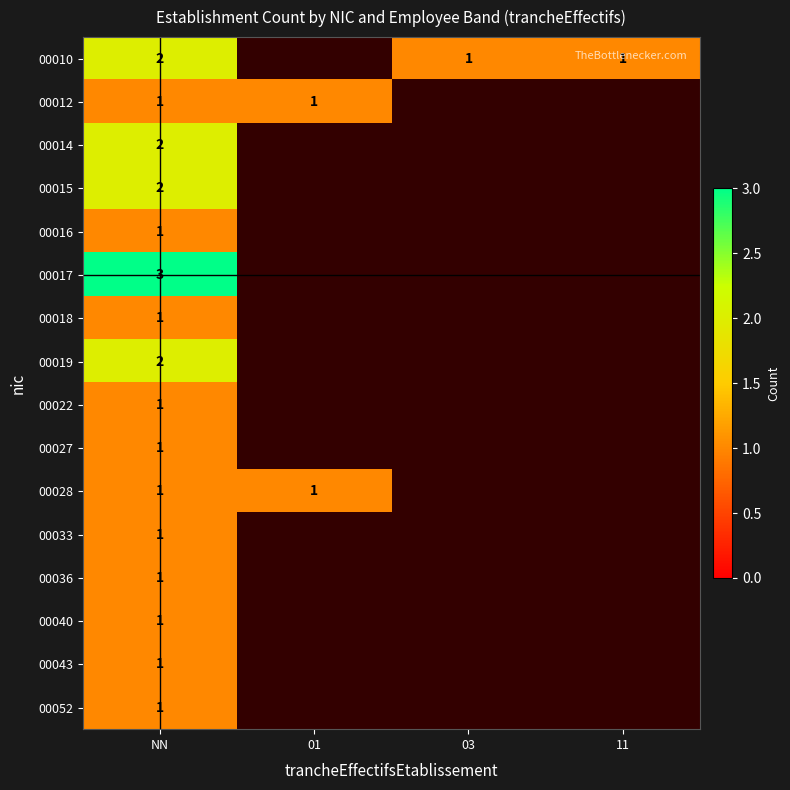

Is it true that 00015 equals 0 at NN?

False